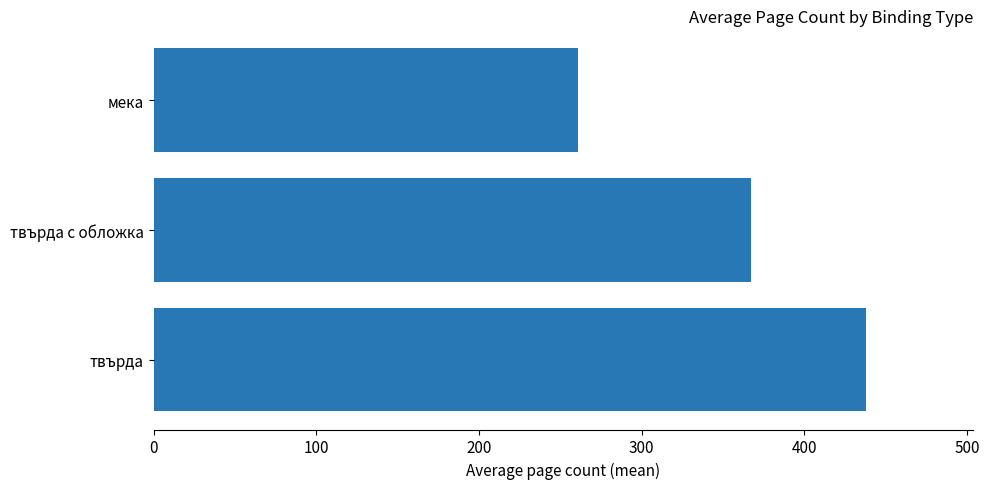

The value at твърда is 438. True or false?

True